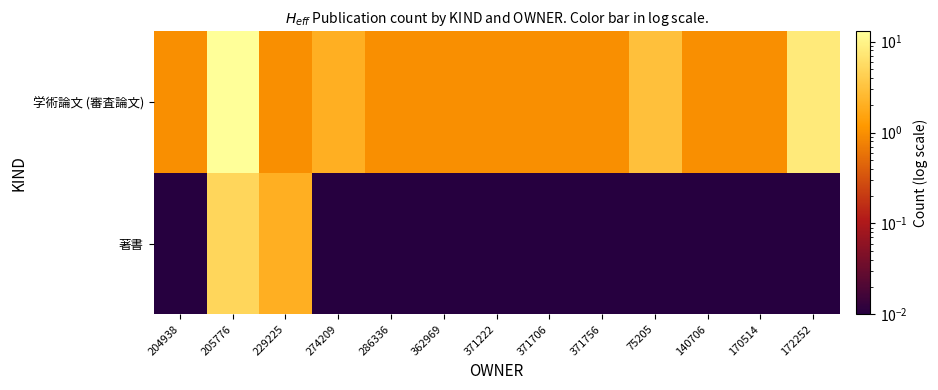

Reading right to left, what are all the values shown in this chart?

著書: 172252=0.0	170514=0.0	140706=0.0	75205=0.0	371756=0.0	371706=0.0	371222=0.0	362969=0.0	286336=0.0	274209=0.0	229225=2.0	205776=5.0	204938=0.0
学術論文 (審査論文): 172252=8.0	170514=1.0	140706=1.0	75205=3.0	371756=1.0	371706=1.0	371222=1.0	362969=1.0	286336=1.0	274209=2.0	229225=1.0	205776=13.0	204938=1.0